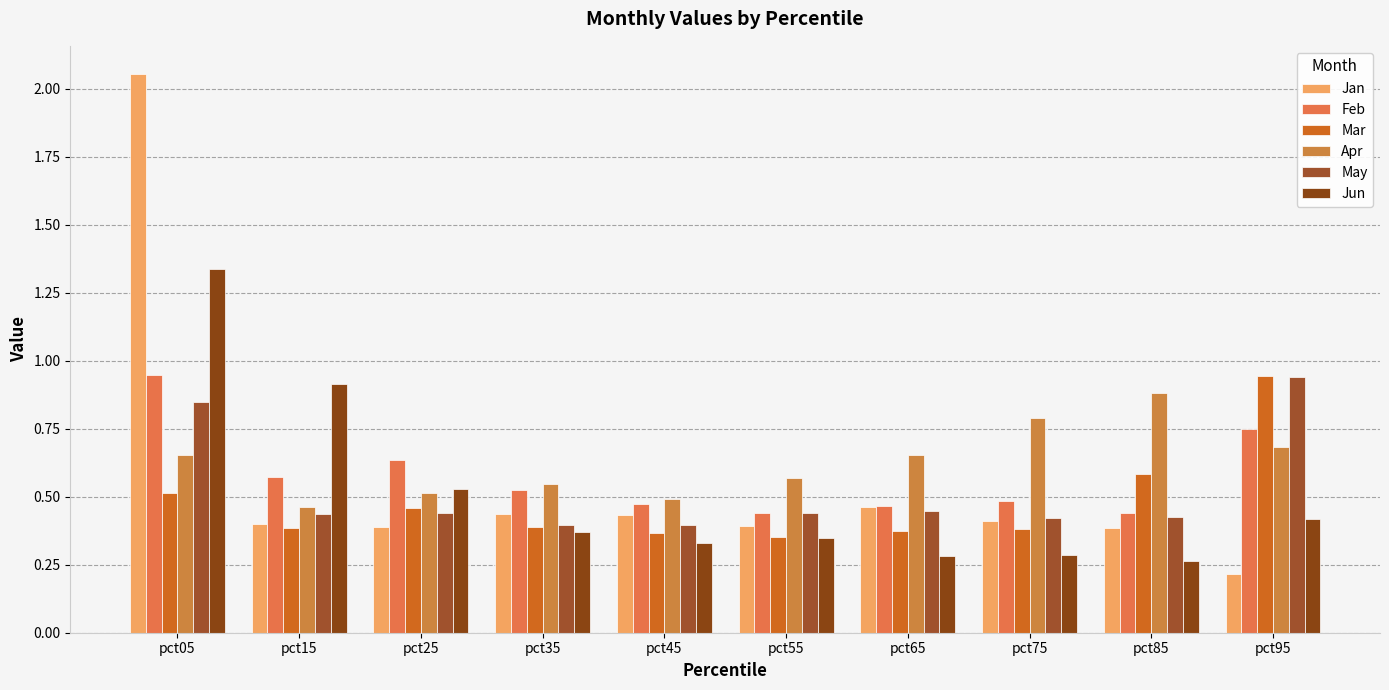

Which category has the highest value in the May series?

pct95